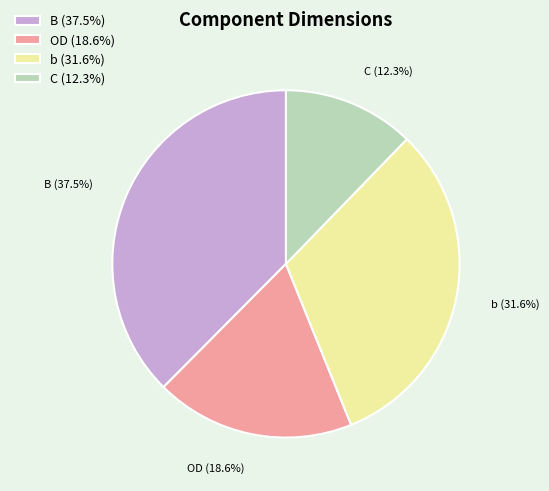

What portion of the pie excludes OD?

81.4%